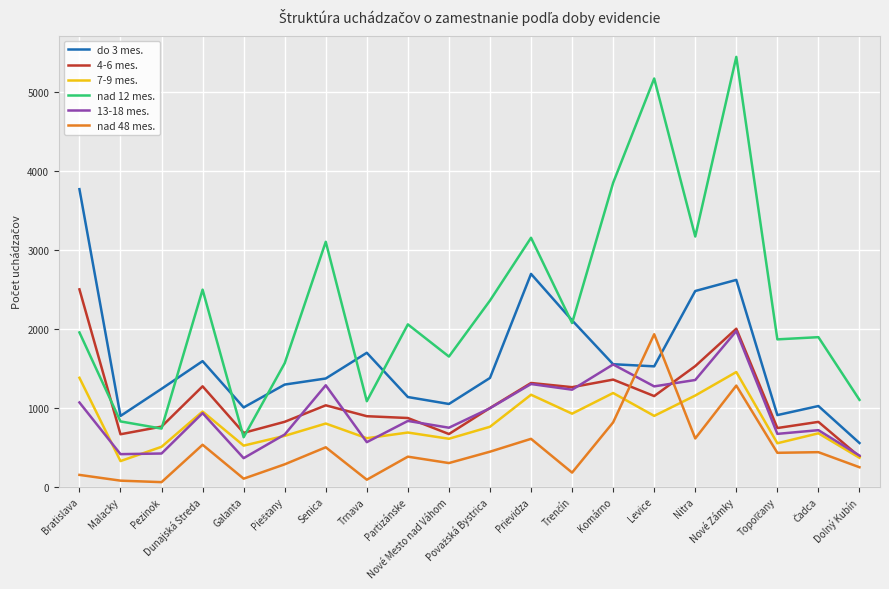

Which series has the largest total across all categories?

nad 12 mes.